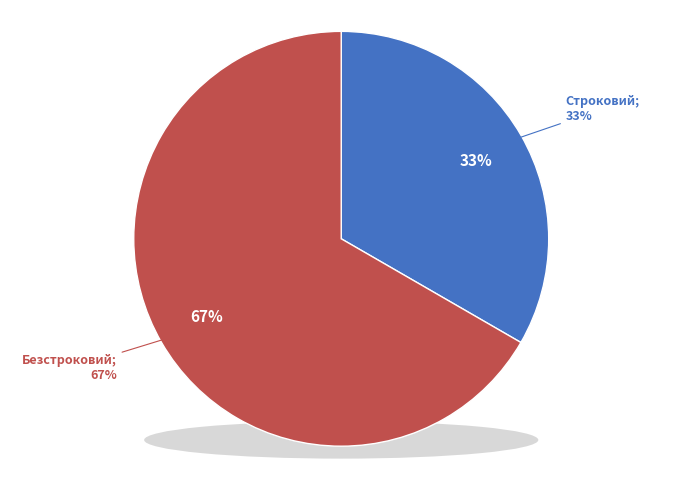

Rank the categories by value from lowest to highest.

Строковий, Безстроковий